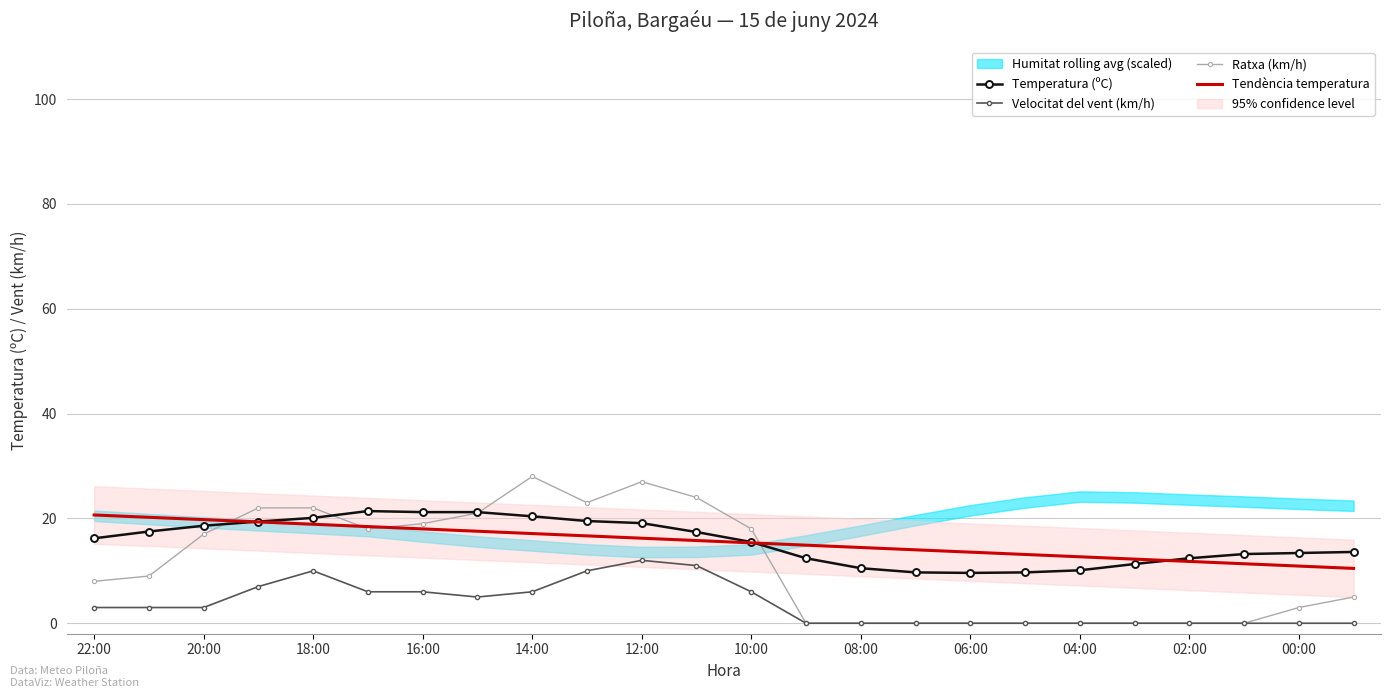

Reading left to right, transcribe all the data shown in this chart.

Temperatura (ºC): 16.2	17.5	18.6	19.4	20.1	21.4	21.2	21.2	20.4	19.5	19.1	17.4	15.5	12.4	10.5	9.7	9.6	9.7	10.1	11.3	12.4	13.2	13.4	13.6
Velocitat del vent (km/h): 3.0	3.0	3.0	7.0	10.0	6.0	6.0	5.0	6.0	10.0	12.0	11.0	6.0	0.0	0.0	0.0	0.0	0.0	0.0	0.0	0.0	0.0	0.0	0.0
Ratxa (km/h): 8.0	9.0	17.0	22.0	22.0	18.0	19.0	21.0	28.0	23.0	27.0	24.0	18.0	0.0	0.0	0.0	0.0	0.0	0.0	0.0	0.0	0.0	3.0	5.0
Tendència temperatura: 20.7	20.2	19.8	19.3	18.9	18.4	18.0	17.6	17.1	16.7	16.2	15.8	15.3	14.9	14.5	14.0	13.6	13.1	12.7	12.2	11.8	11.3	10.9	10.5